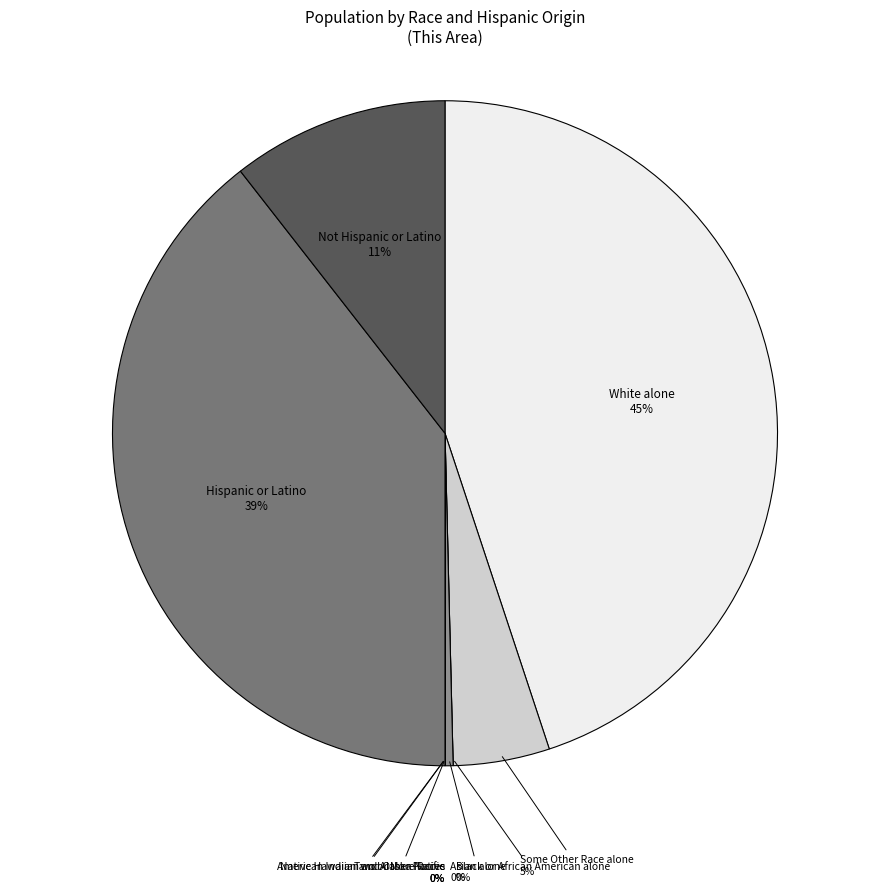

True or false: Some Other Race alone accounts for 1% of the total.

False